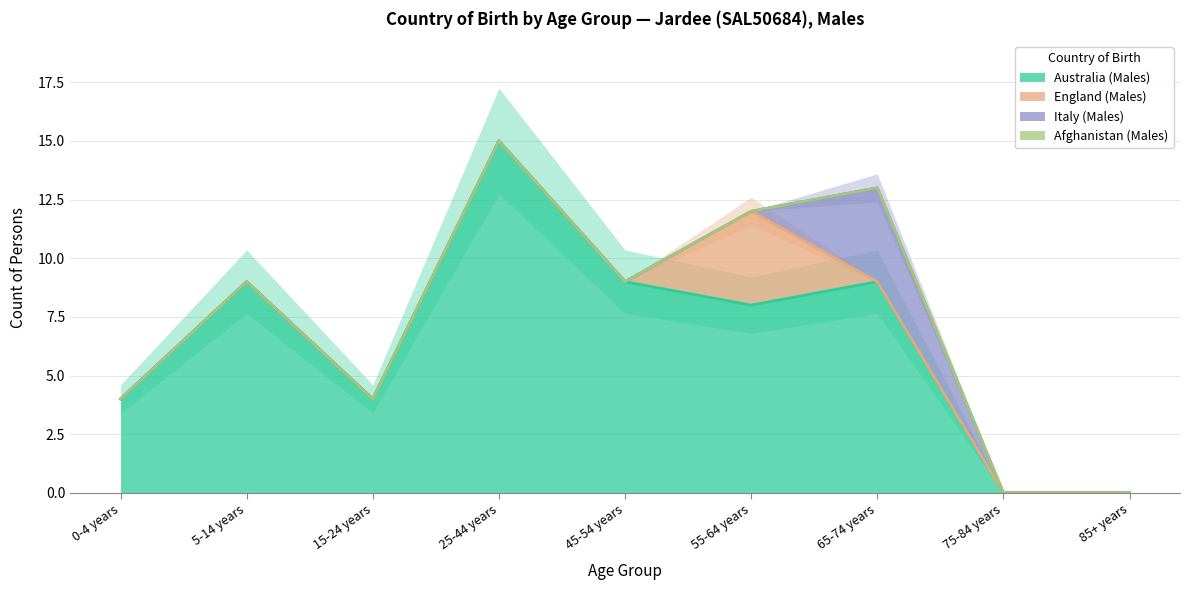

Which series has the largest range (max minus min)?

Australia (Males)